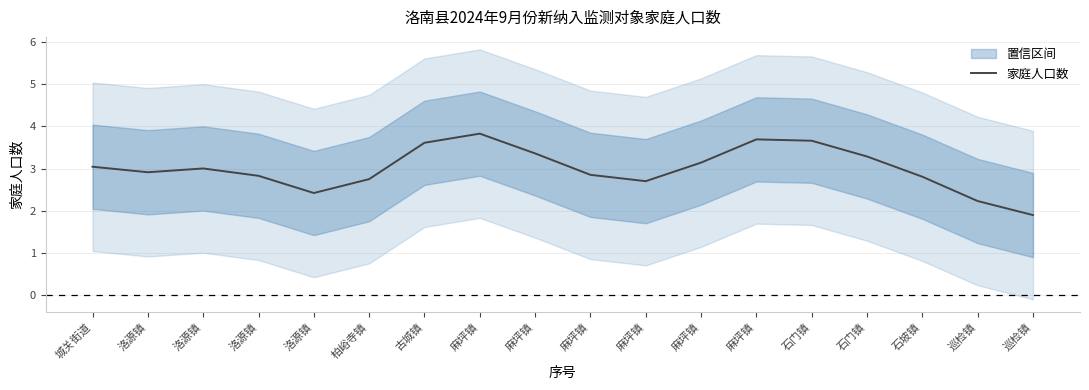

What is the maximum value shown in the chart?

3.8